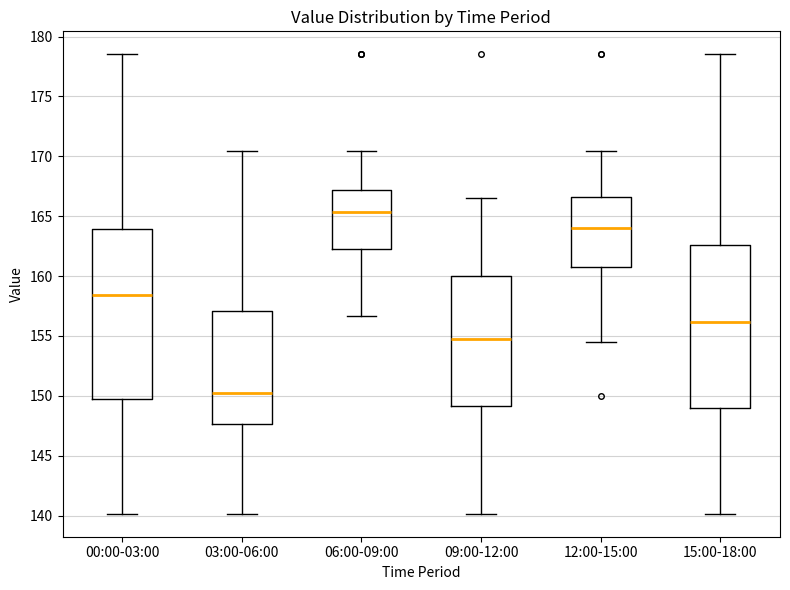

Reading left to right, transcribe this box plot: for each box, give where its median line is, the range the box spans, and where its two whiskers end, as read against the y-axis. The values are not printed on the chart, so give them approximately, as read against the axis.

00:00-03:00: median 158.5, box 150.0 to 164.0, whiskers 140.0 to 178.5
03:00-06:00: median 150.0, box 147.5 to 157.0, whiskers 140.0 to 170.5
06:00-09:00: median 165.5, box 162.5 to 167.0, whiskers 156.5 to 170.5
09:00-12:00: median 155.0, box 149.0 to 160.0, whiskers 140.0 to 166.5
12:00-15:00: median 164.0, box 160.5 to 166.5, whiskers 154.5 to 170.5
15:00-18:00: median 156.0, box 149.0 to 162.5, whiskers 140.0 to 178.5